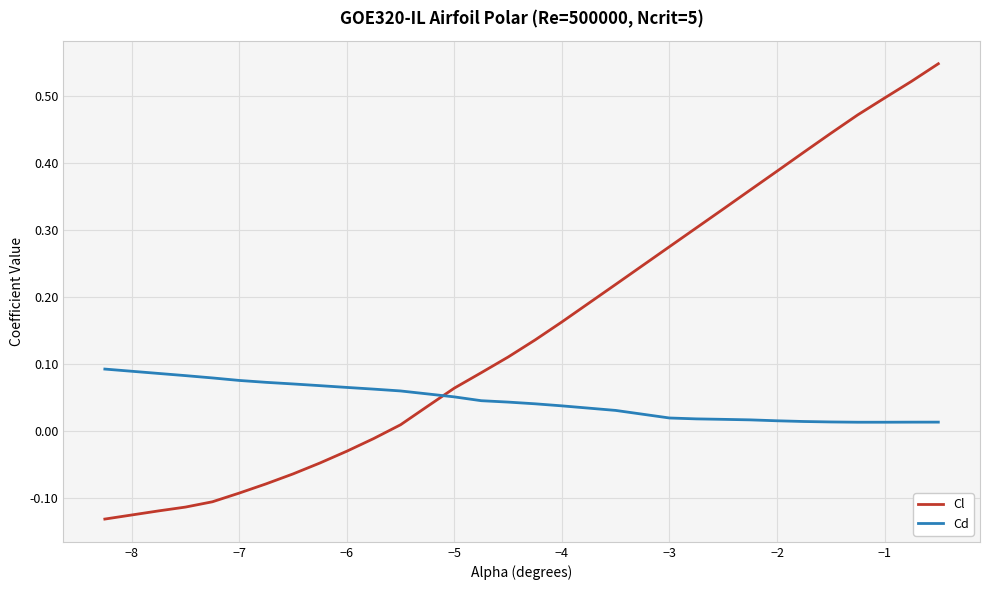

Which series has the widest spread of values?

Cl